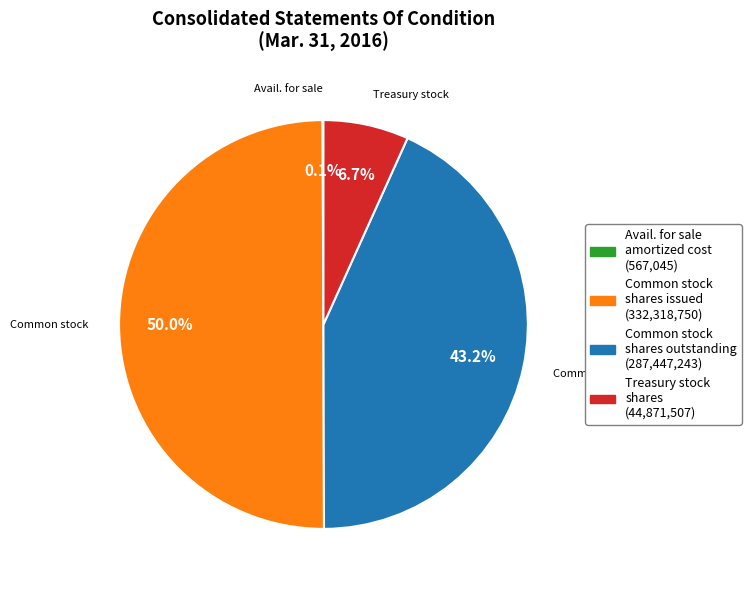

To the nearest percent, what is the average slice percentage?

25%